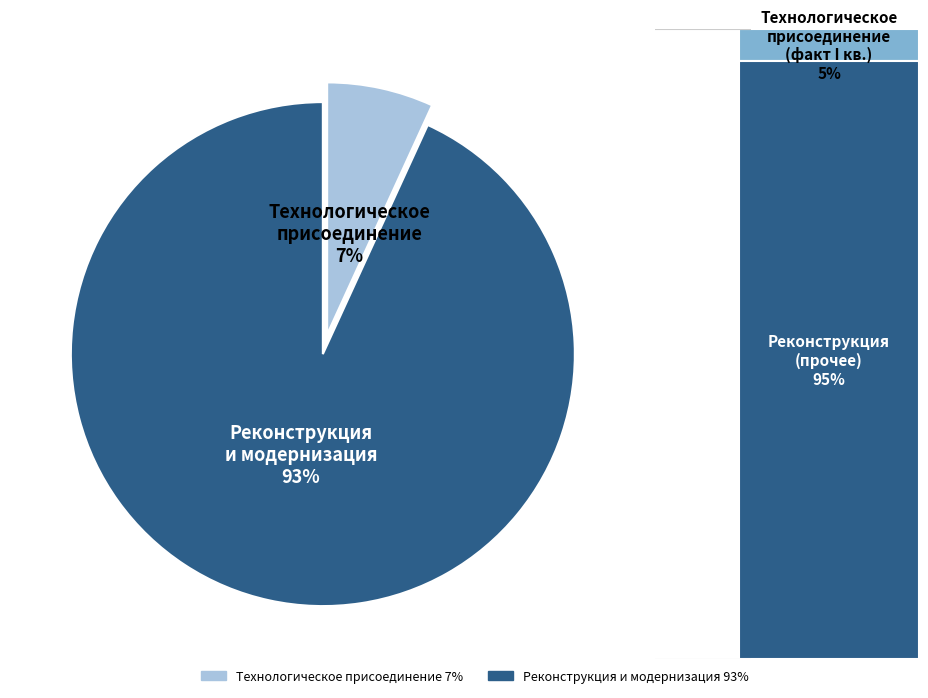

Between Реконструкция и модернизация 93% and Технологическое присоединение 7%, which is larger?

Реконструкция и модернизация 93%